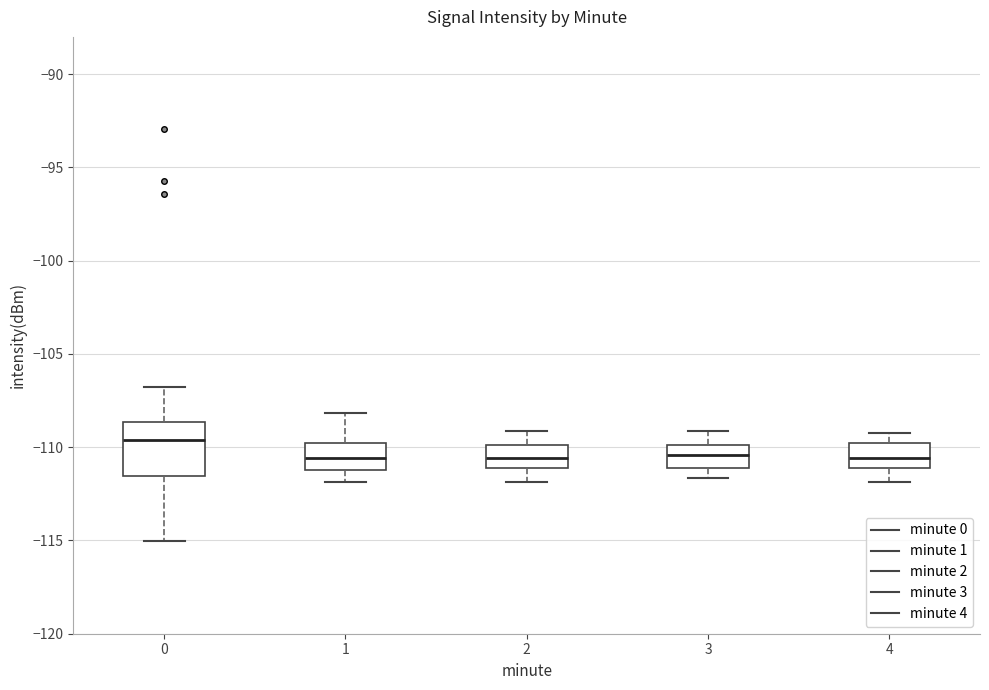

Where does the lower whisker of the box at x = 2 end on the y-axis? The values are not printed on the chart, so give them approximately, as read against the axis.

-112.0